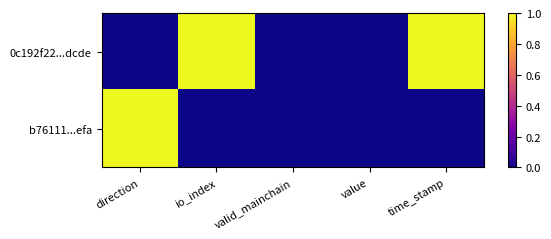

Reading left to right, extract all data points from this chart.

0c192f22...dcde: direction=0	io_index=1	valid_mainchain=0	value=0	time_stamp=1
b76111...efa: direction=1	io_index=0	valid_mainchain=0	value=0	time_stamp=0